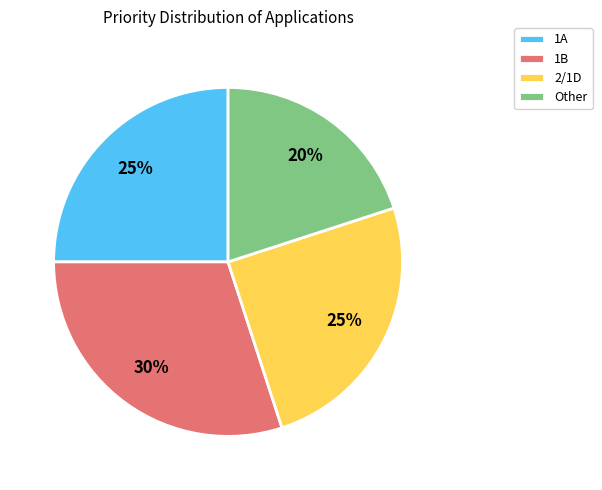

Is there a majority slice in this chart?

No